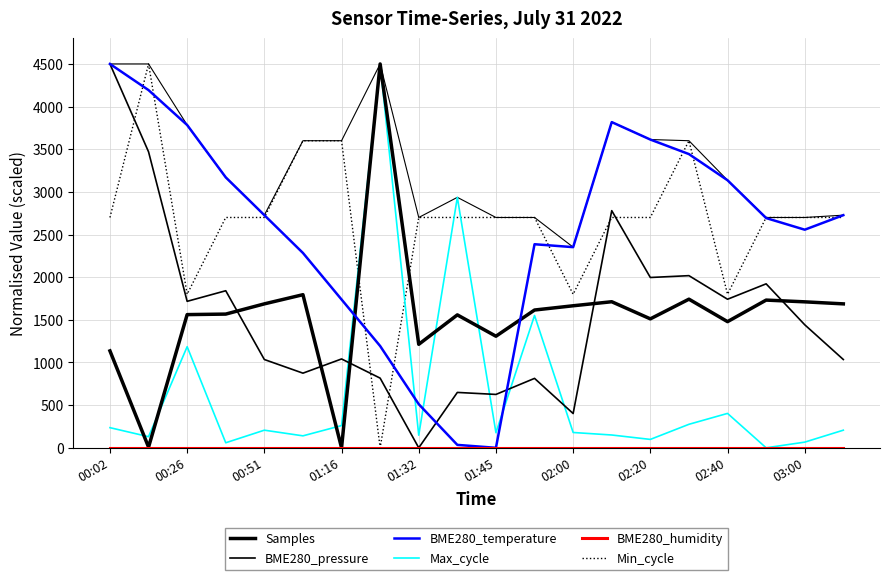

True or false: BME280_temperature has a value of 2386.4 at 11.

True